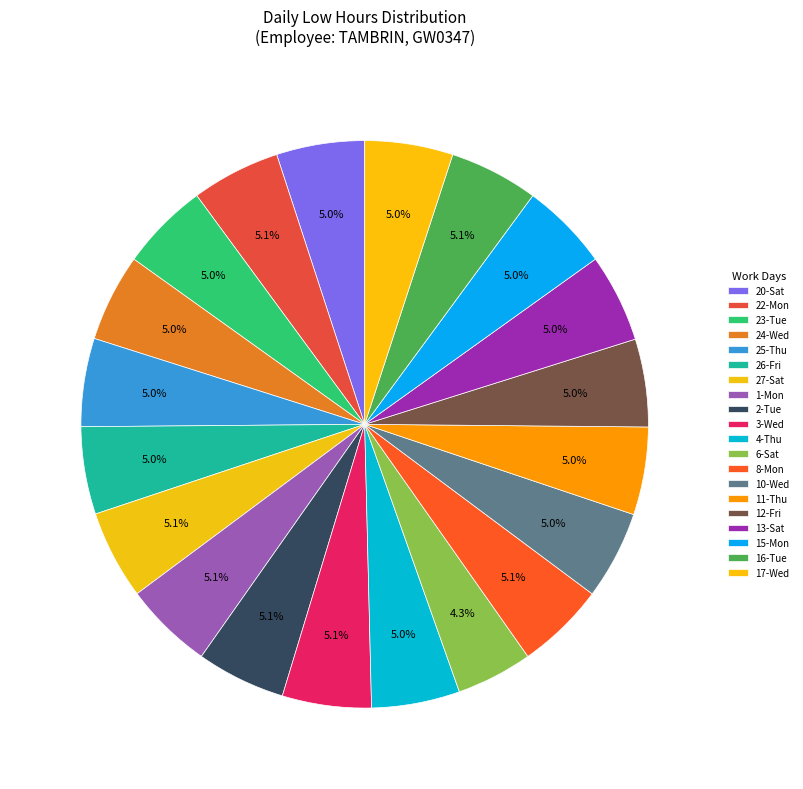

Count the number of slices in the pie.

20